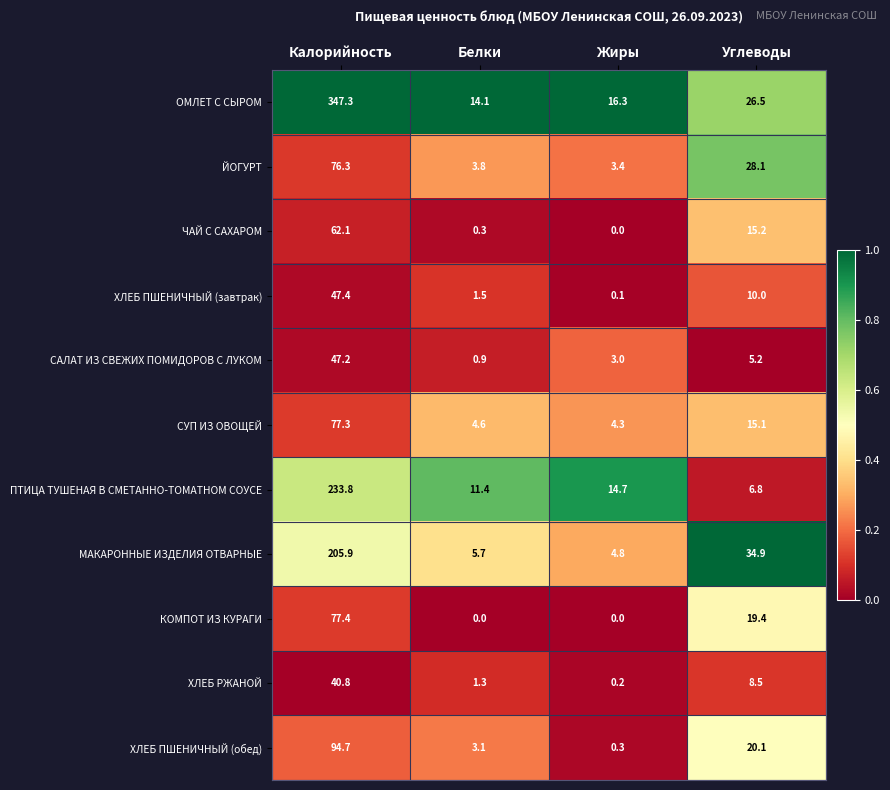

How many categories are shown in the chart?

4